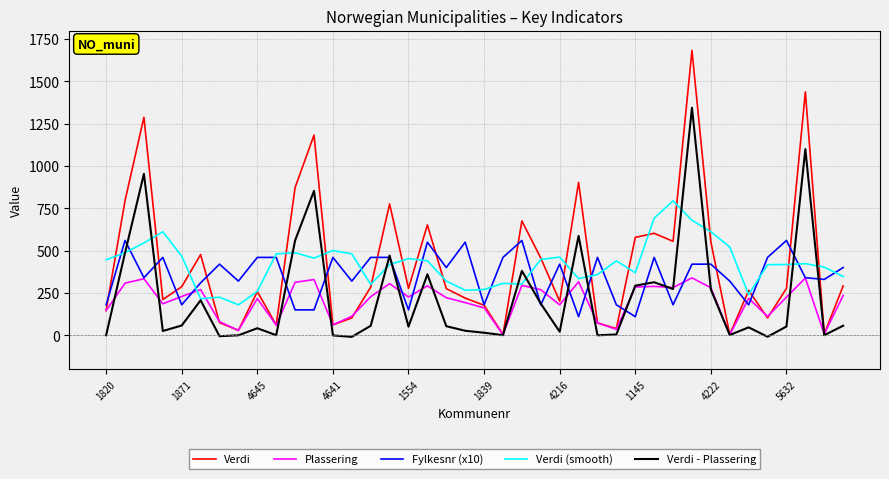

What is the highest value of the Plassering series?

339.0